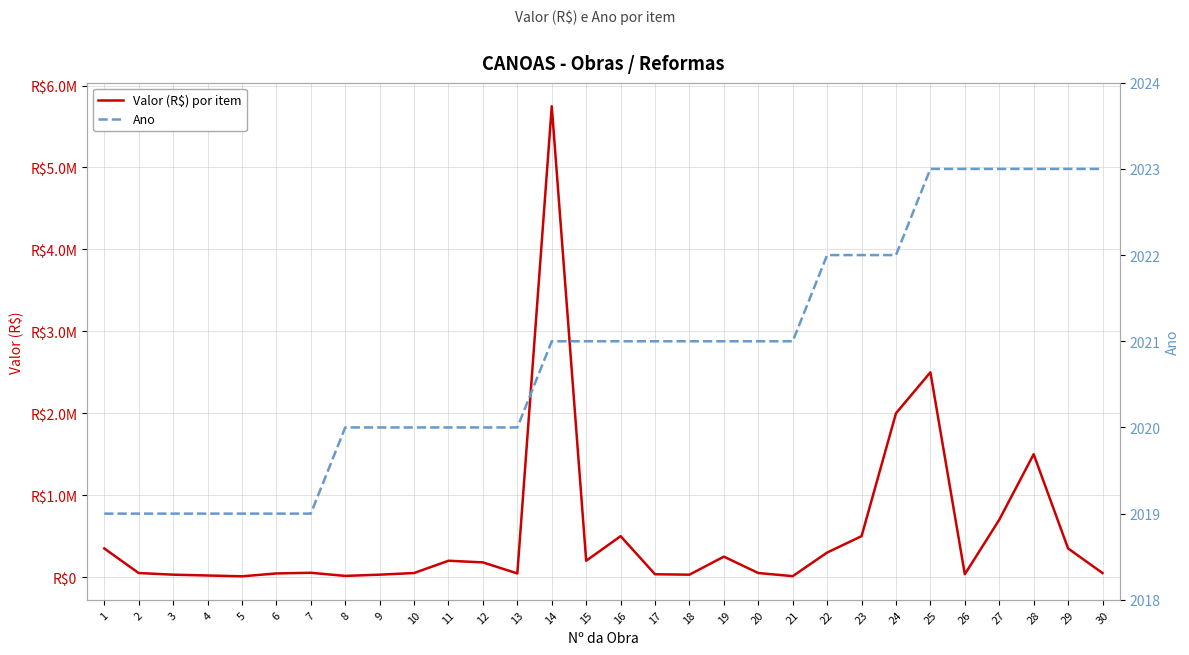

In Valor (R$) por item, how many points are higher than both neighbors (excluding endpoints)?

7